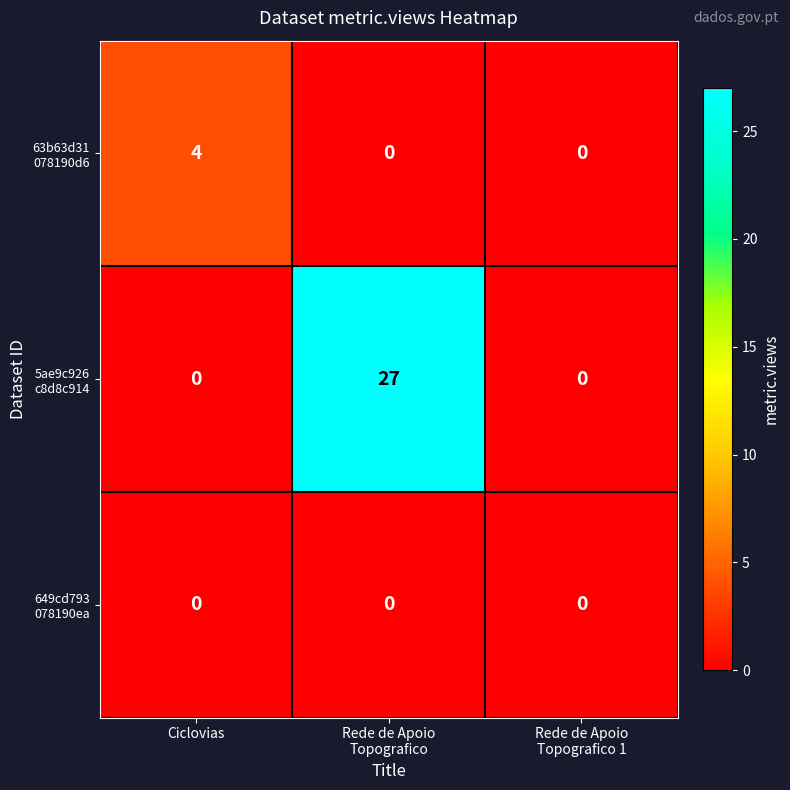

What is the total value across all series at Ciclovias?

4